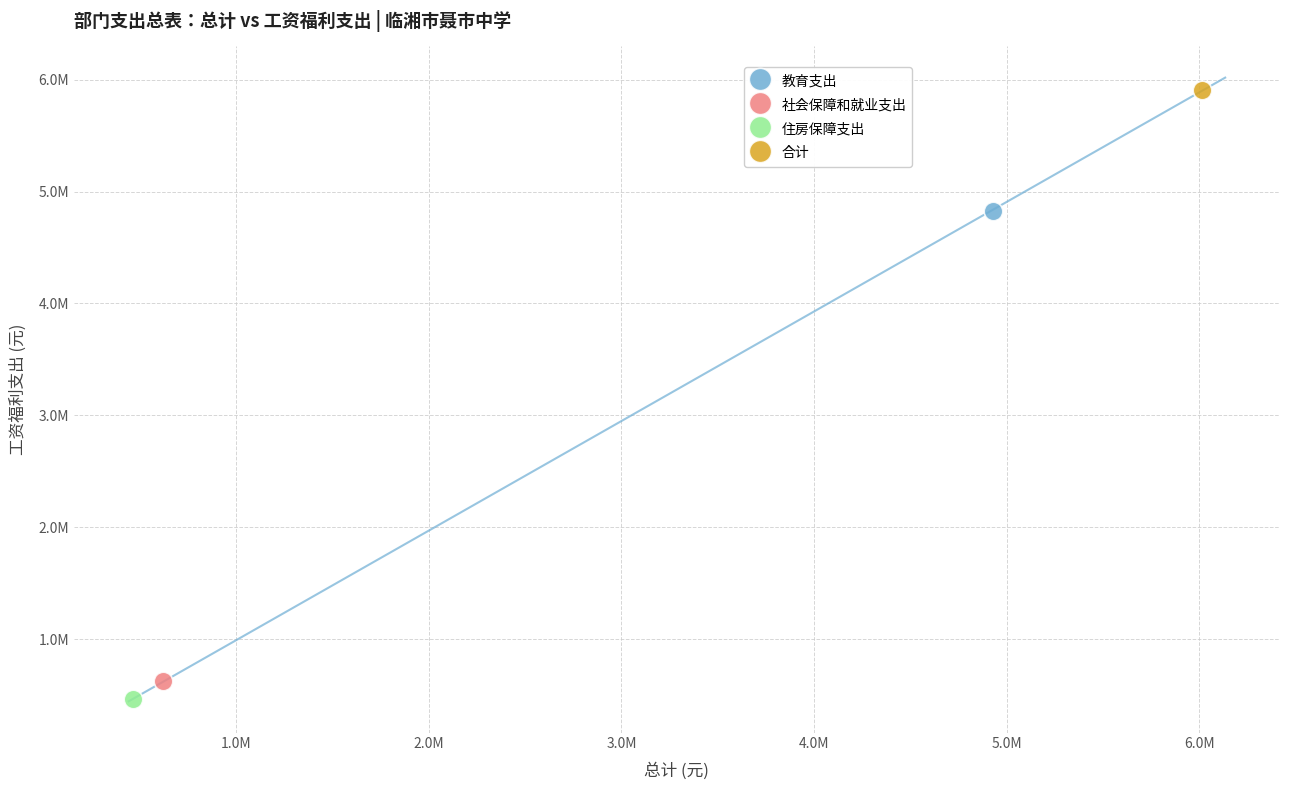

What are all the series names shown in the legend?

教育支出, 社会保障和就业支出, 住房保障支出, 合计